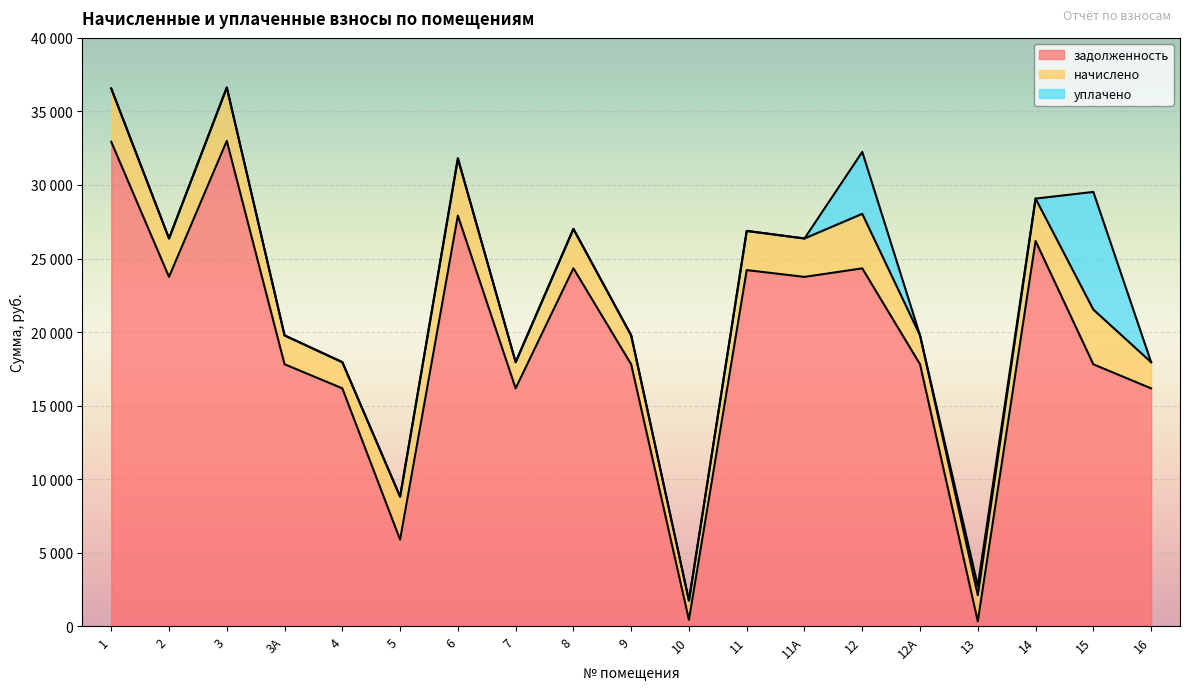

Where does the задолженность series first go above 17812?

1